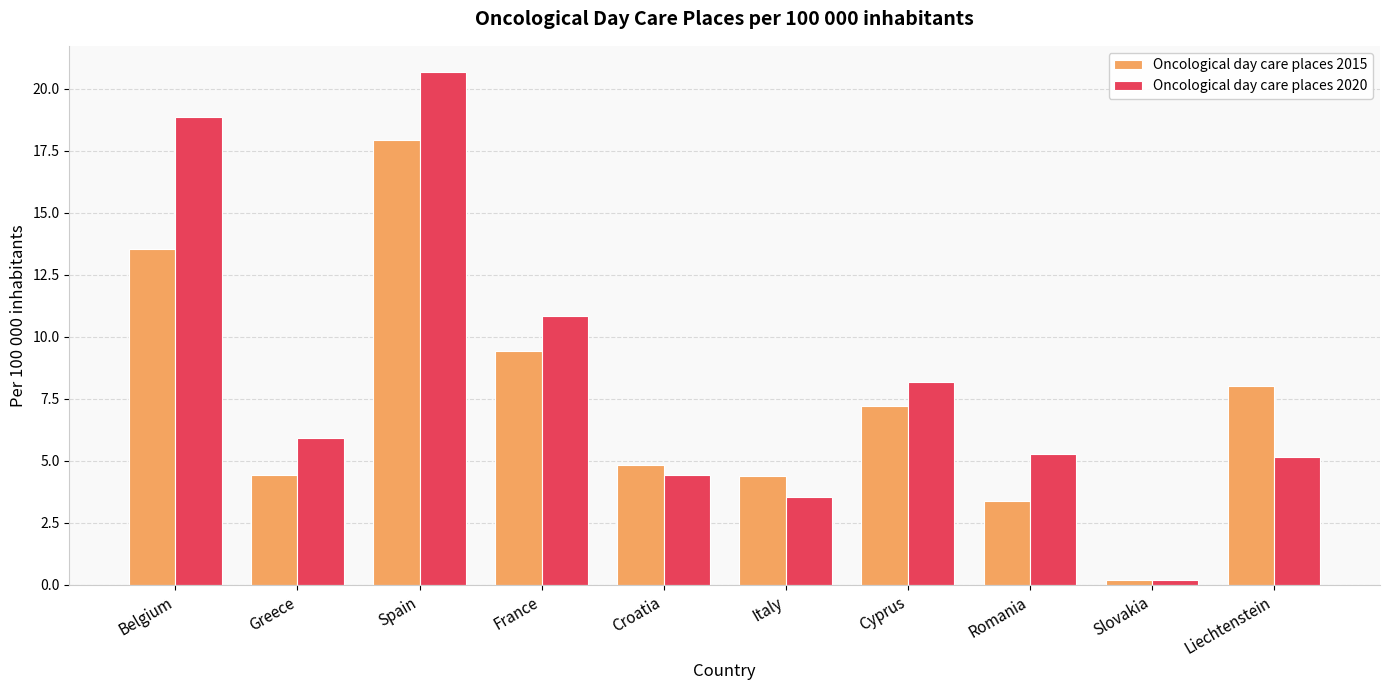

Is the value of Oncological day care places 2020 at Greece greater than the value of Oncological day care places 2015 at Greece?

Yes